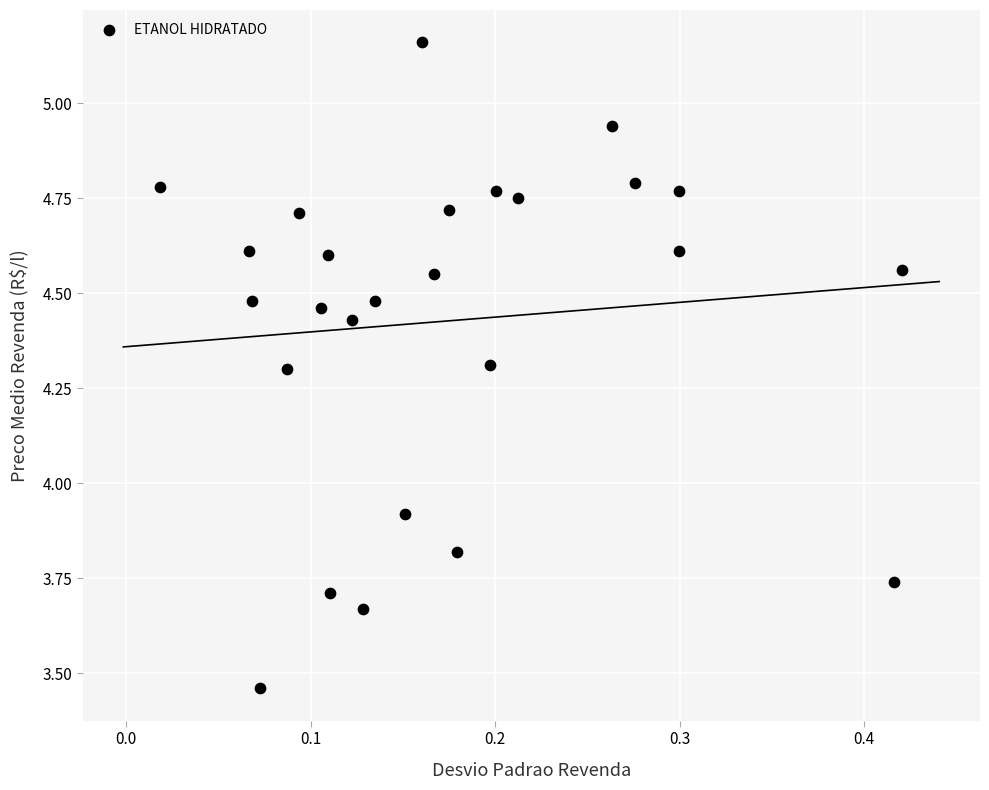

What is the range of Y values (max minus min)?

1.7